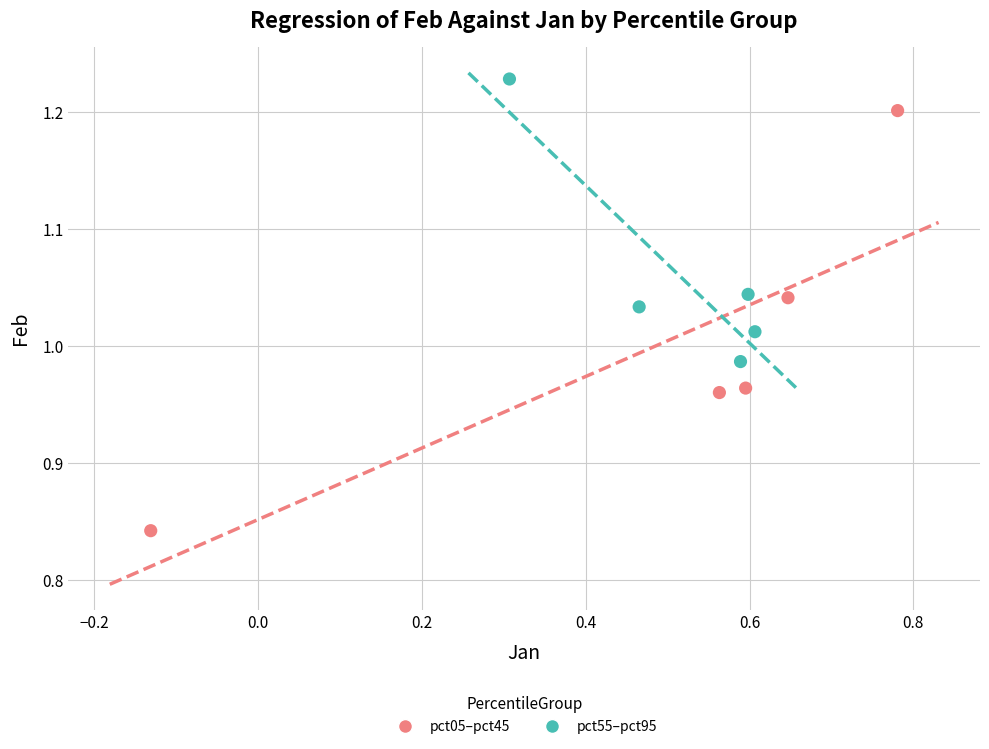

Which series has the widest spread of Y values?

pct05–pct45